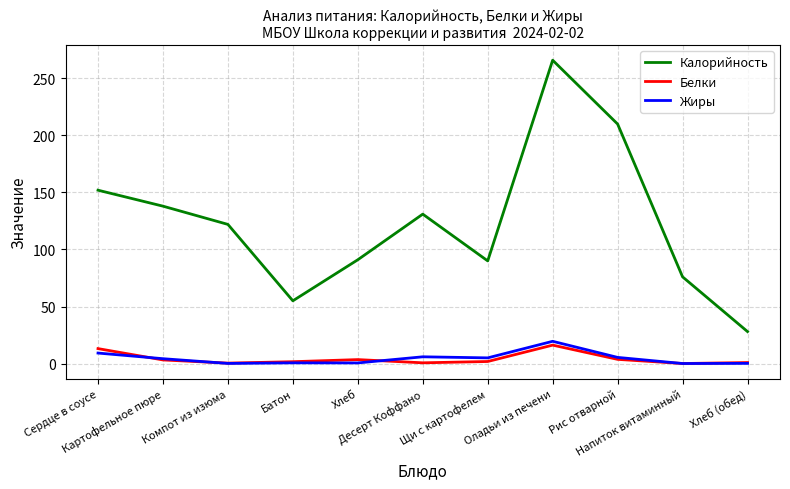

What are all the series names shown in the legend?

Калорийность, Белки, Жиры